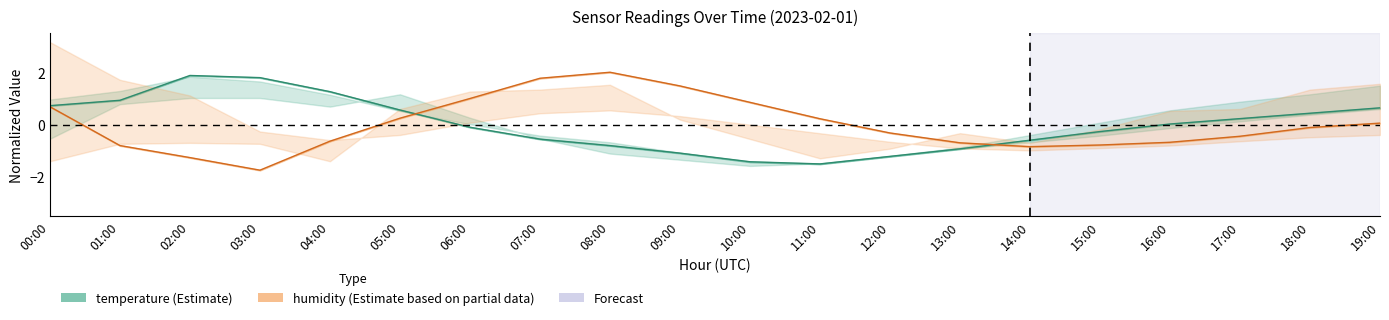

Where does the humidity series first go above 0?

00:00